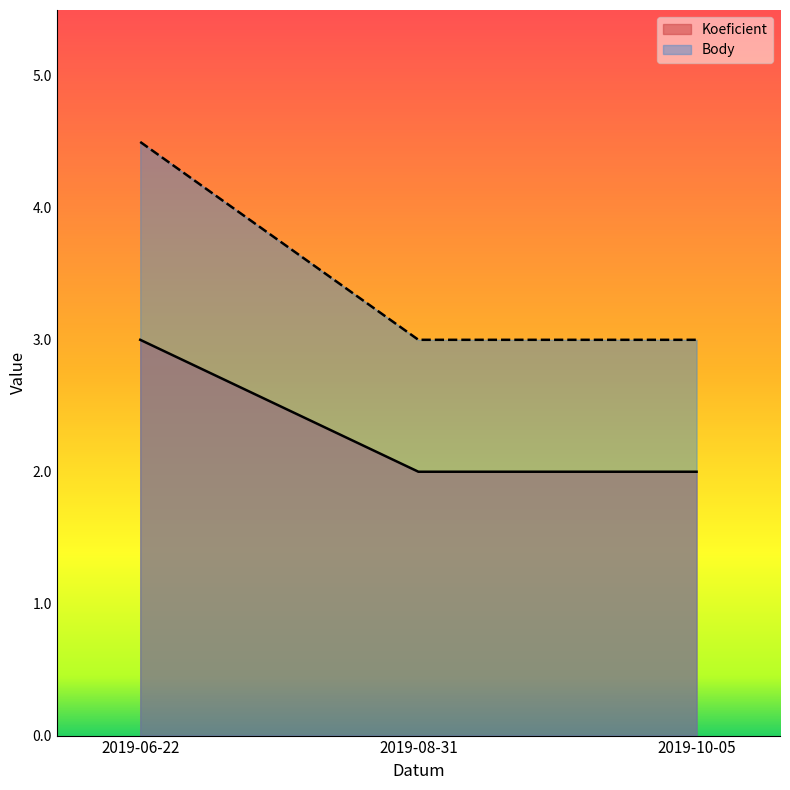

At how many categories does at least one series exceed 3?

1